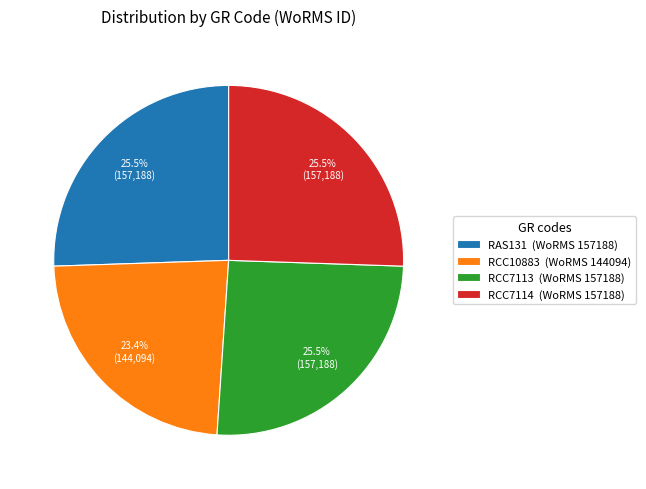

The RCC7113 slice represents 32% of the pie. True or false?

False